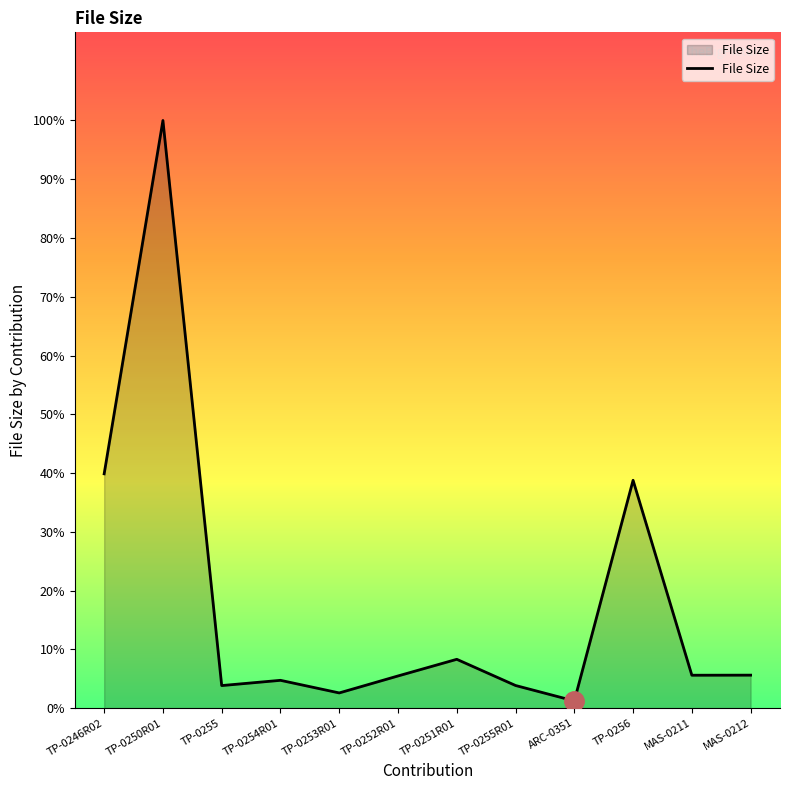

At which category does the data reach its first local peak?

TP-0250R01